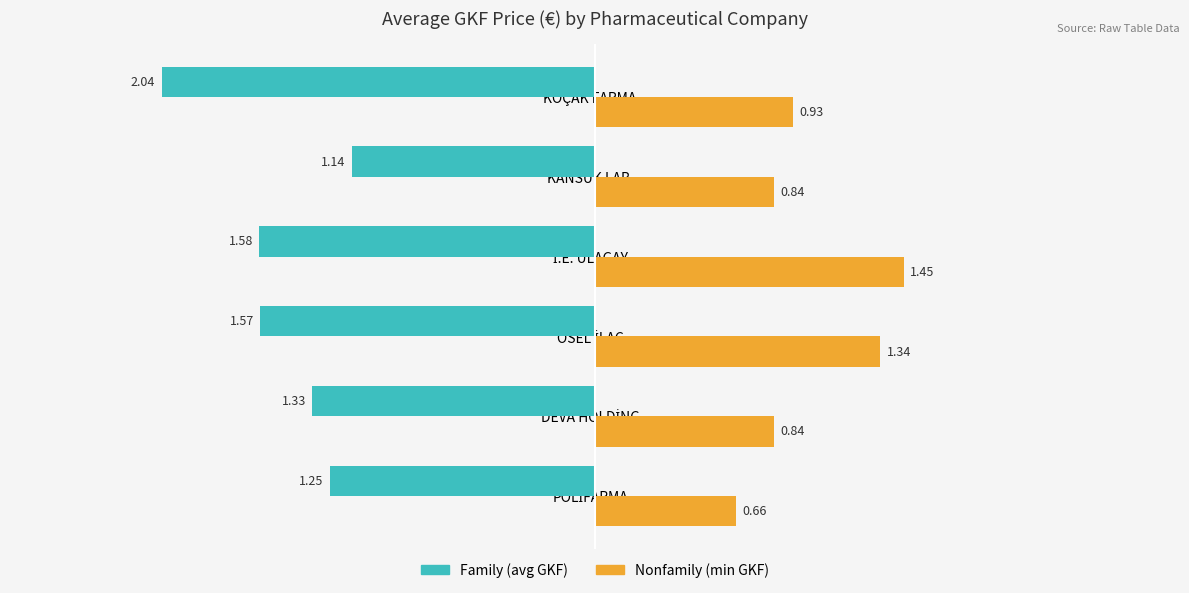

Reading right to left, list all the values displayed in this chart.

Family: -2.0	-1.1	-1.6	-1.6	-1.3	-1.2
Nonfamily: 0.9	0.8	1.4	1.3	0.8	0.7